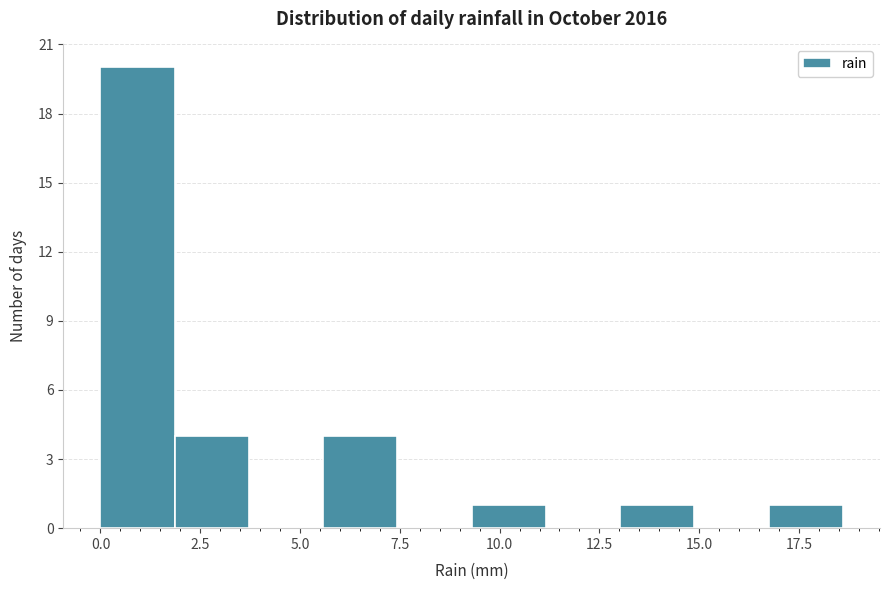

Around what value on the x-axis is the tallest bar? Give the approximate position of its centre, as read against the axis.

1.0